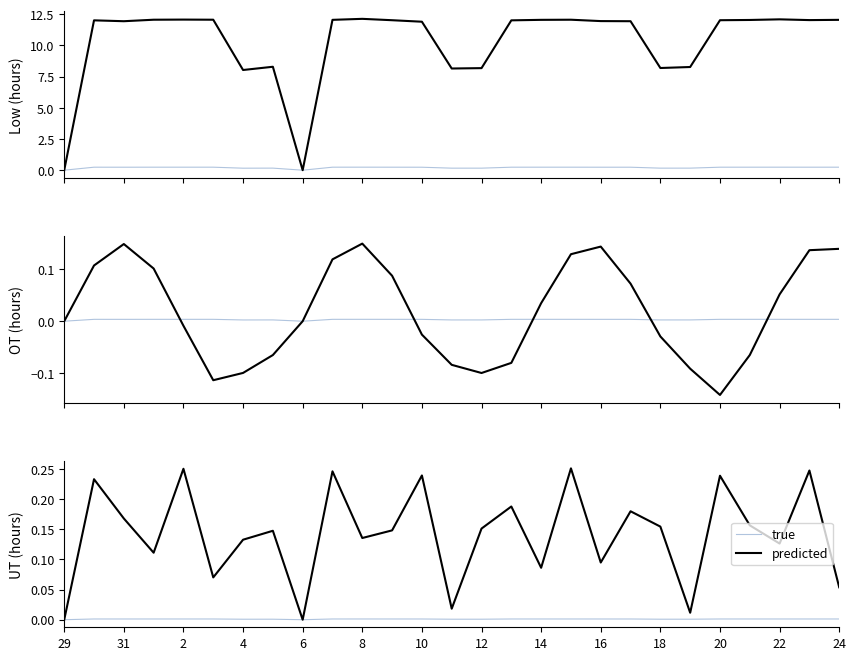

At how many categories does at least one series exceed 0?

25